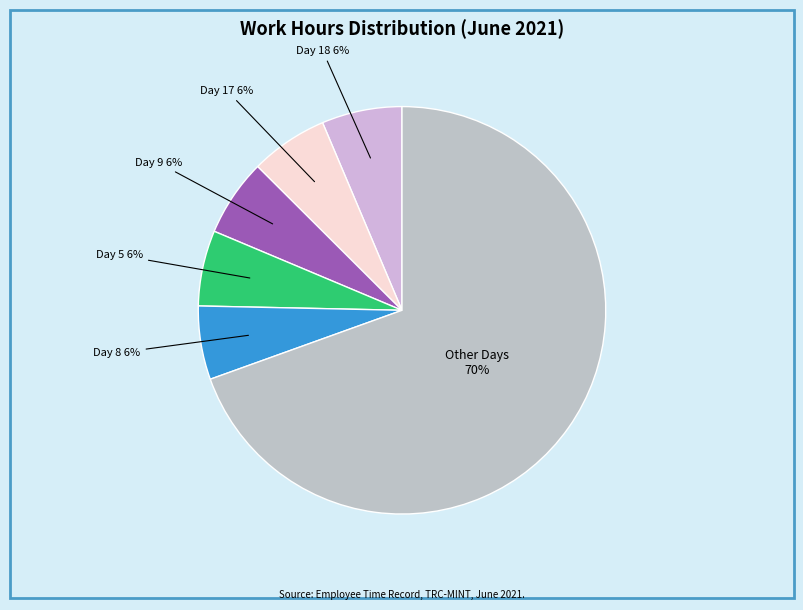

True or false: Day 5 accounts for 6% of the total.

True